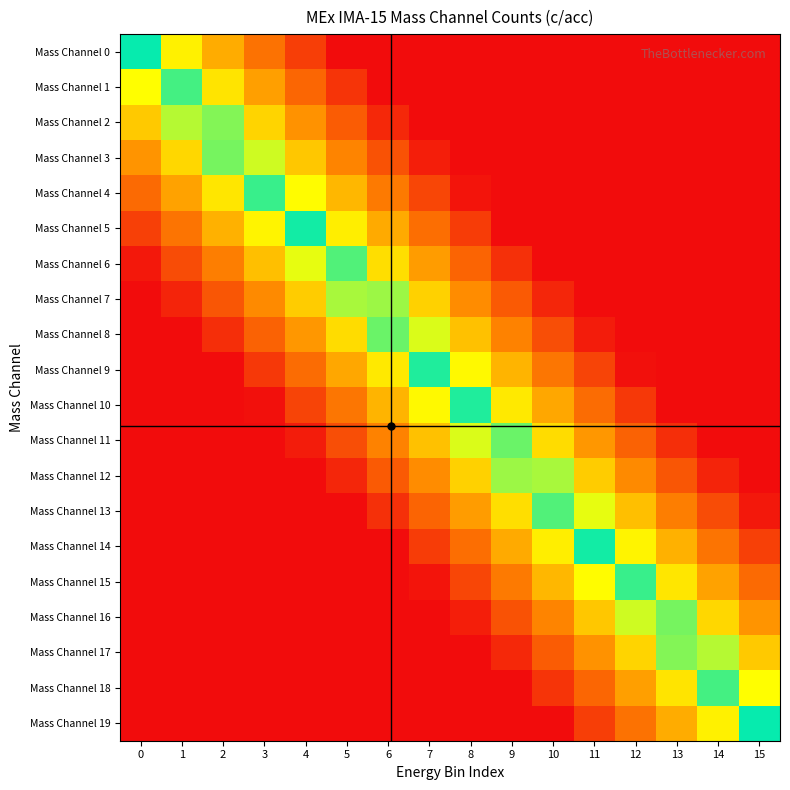

Between 2 and 14, which is larger?

2